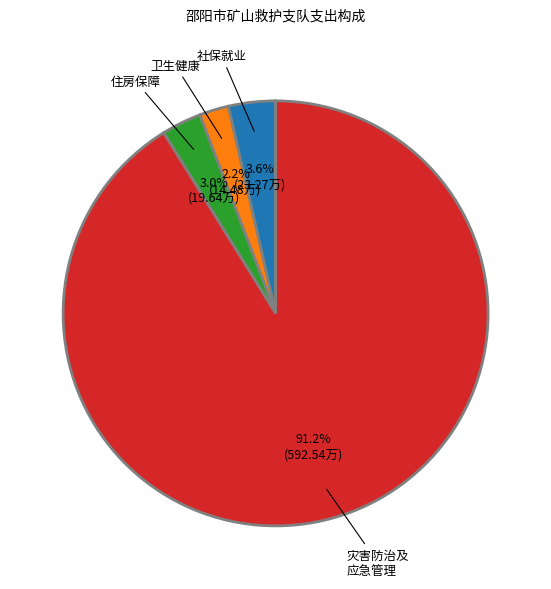

Is there any slice that represents more than half of the pie?

Yes